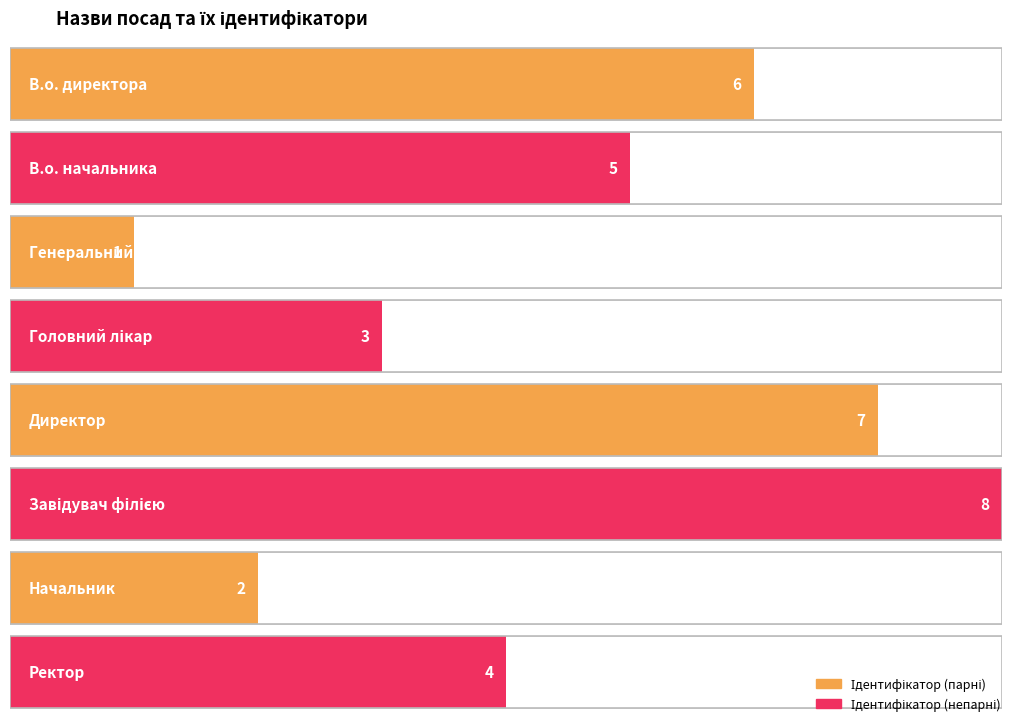

What is the approximate value at Директор?

7